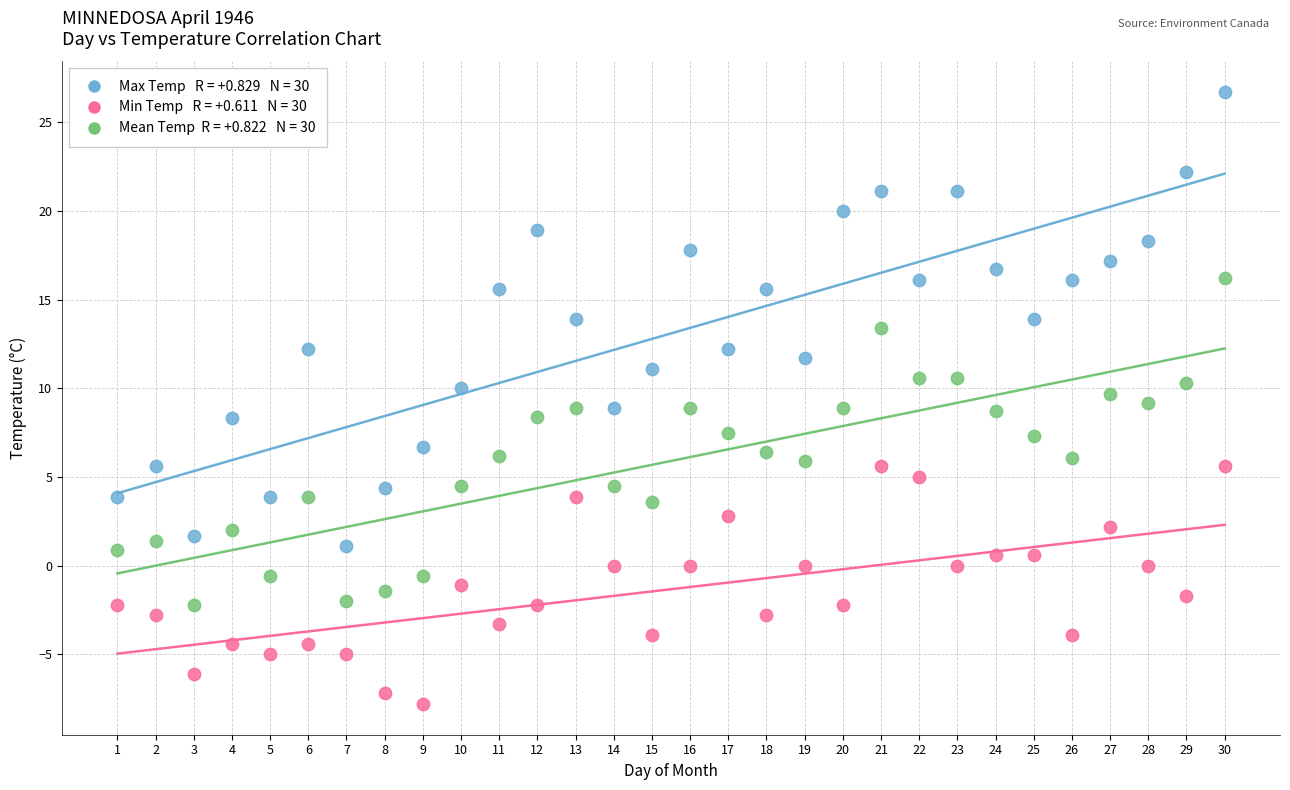

Across all data points, what is the range of X values (max minus min)?

29.0